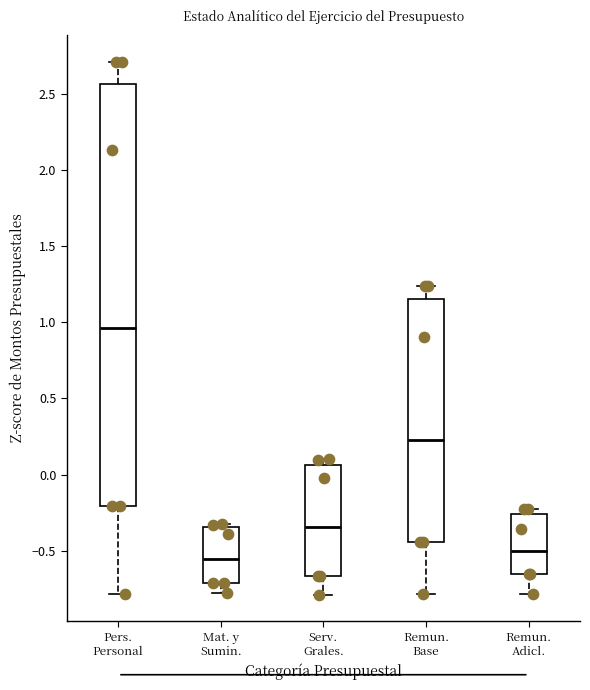

Reading left to right, transcribe this box plot: for each box, give where its median line is, the range the box spans, and where its two whiskers end, as read against the y-axis. The values are not printed on the chart, so give them approximately, as read against the axis.

Pers. Personal: median 0.95, box -0.20 to 2.55, whiskers -0.80 to 2.70
Mat. y Sumin.: median -0.55, box -0.70 to -0.35, whiskers -0.75 to -0.30
Serv. Grales.: median -0.35, box -0.65 to 0.05, whiskers -0.80 to 0.10
Remun. Base: median 0.25, box -0.45 to 1.15, whiskers -0.80 to 1.25
Remun. Adicl.: median -0.50, box -0.65 to -0.25, whiskers -0.80 to -0.25 (just above the box's upper edge)